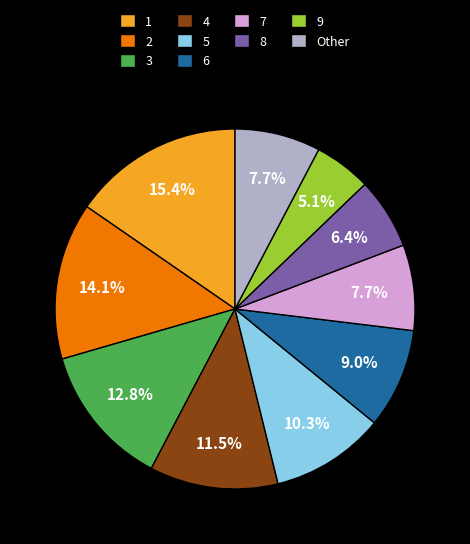

Is the sum of 1 and Other greater than half?

No